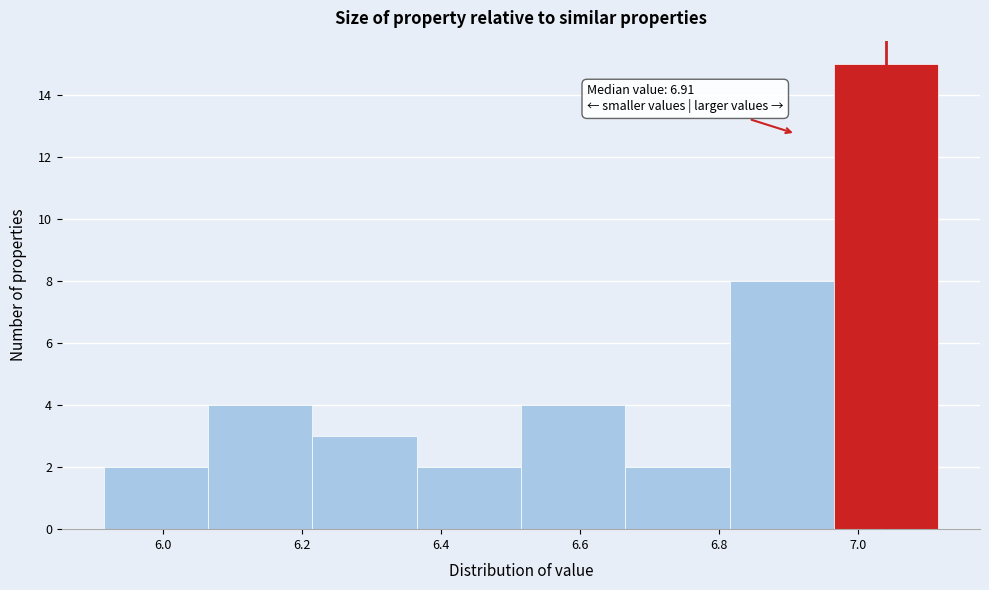

Which range on the x-axis has the tallest bar?

6.965 to 7.115